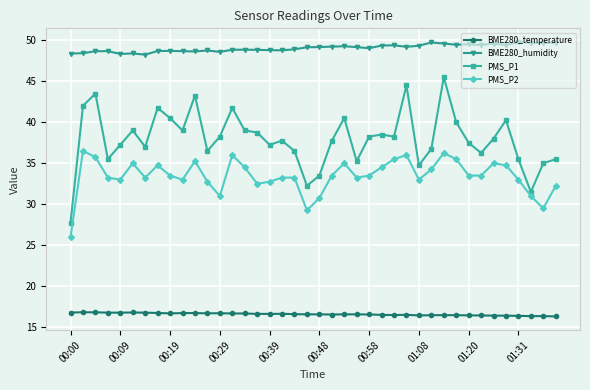

Which series has the largest total across all categories?

BME280_humidity